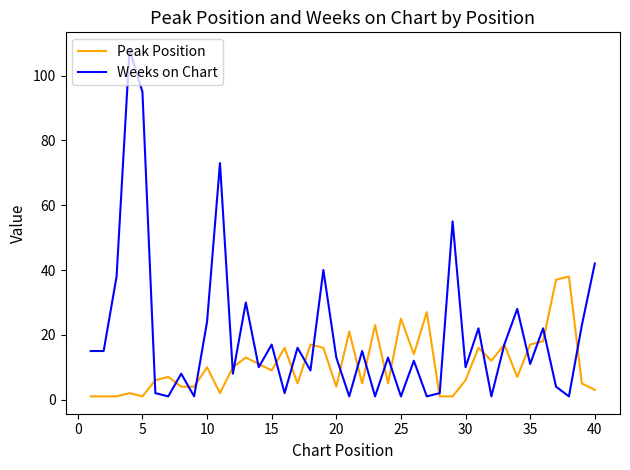

Rank the series by their average value, from highest to lowest.

Weeks on Chart, Peak Position